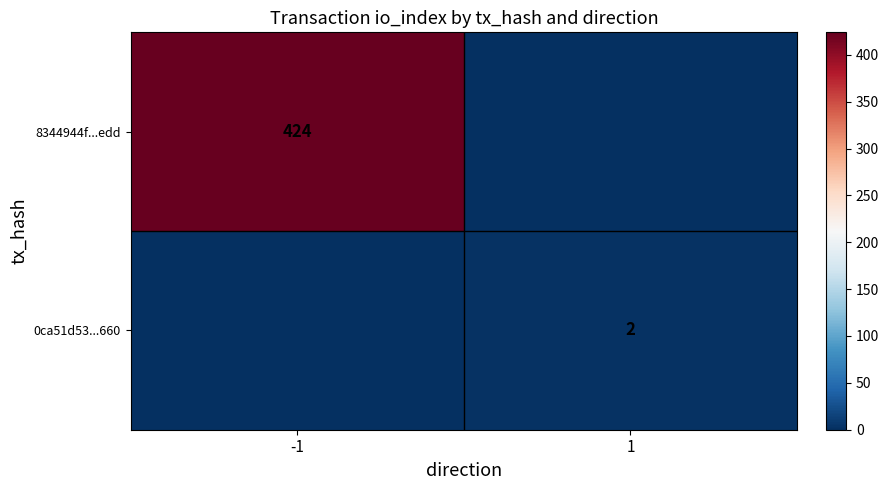

True or false: 8344944f...edd has a value of 566 at -1.

False